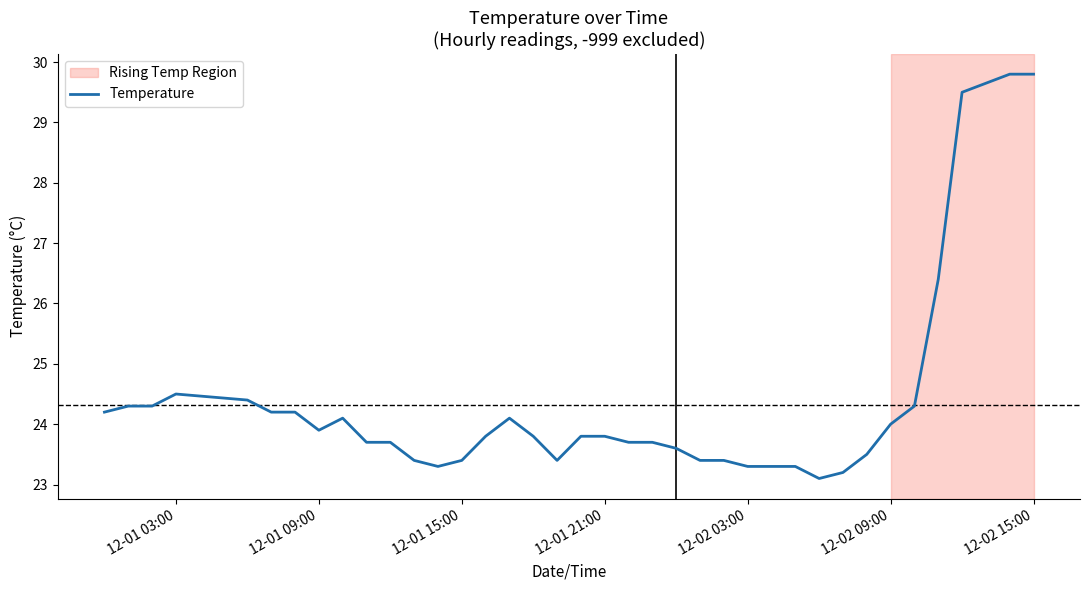

What is the greatest value displayed?

29.8